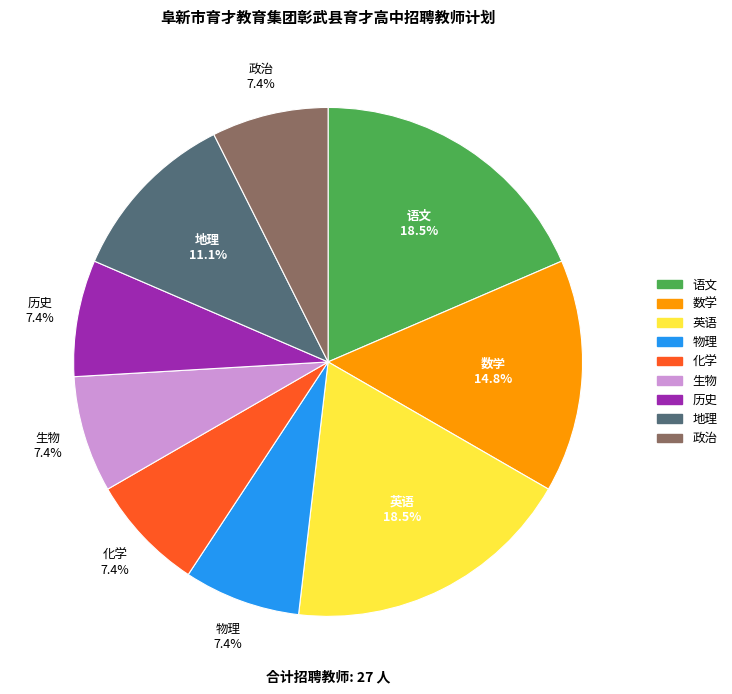

Is it true that 地理 is 11% of the pie?

True